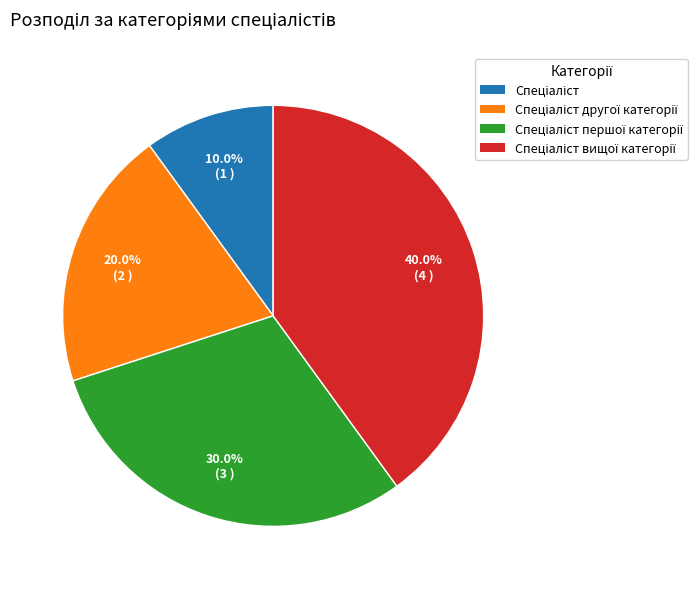

Is there a majority slice in this chart?

No